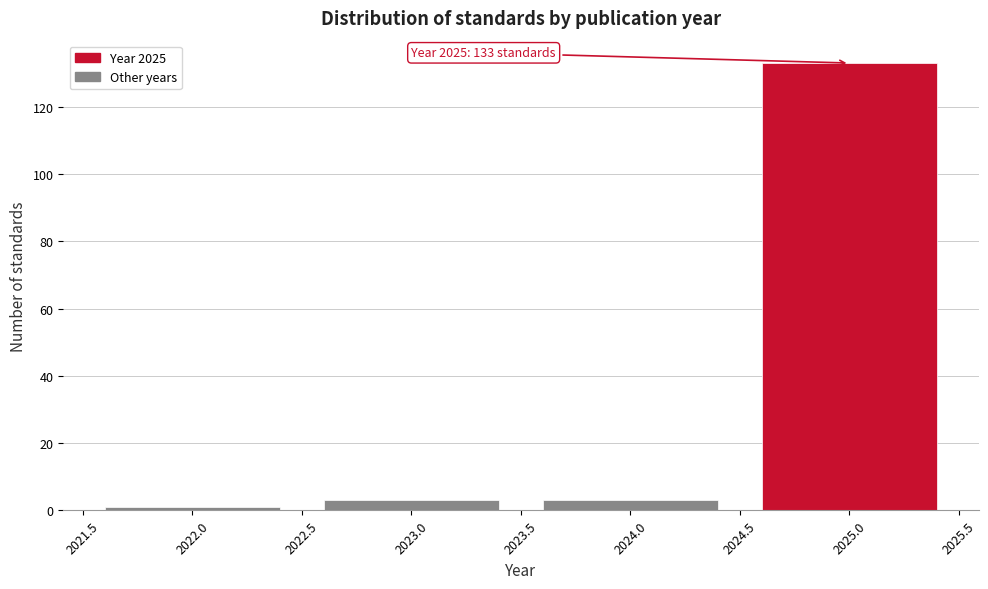

Reading right to left, extract all data points from this chart.

2025.0=133	2024.0=3	2023.0=3	2022.0=1